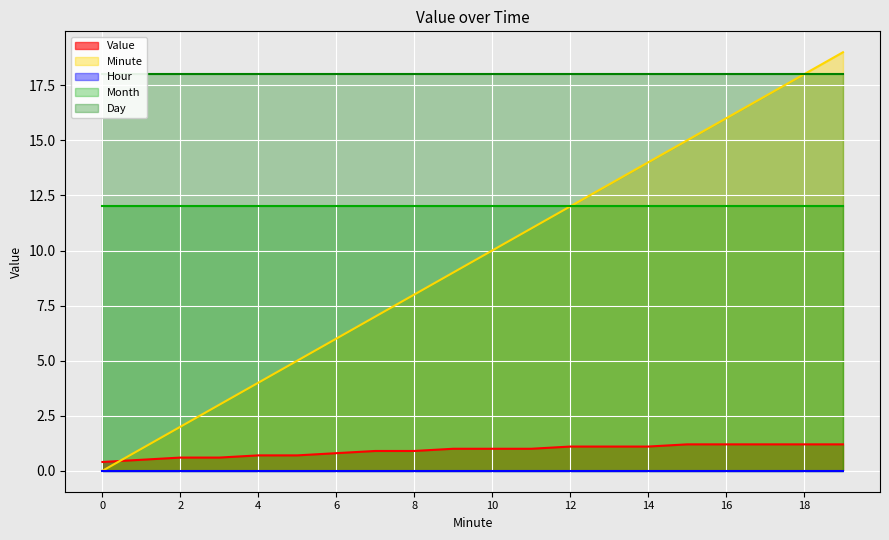

What is the sum of all Value values?

18.4